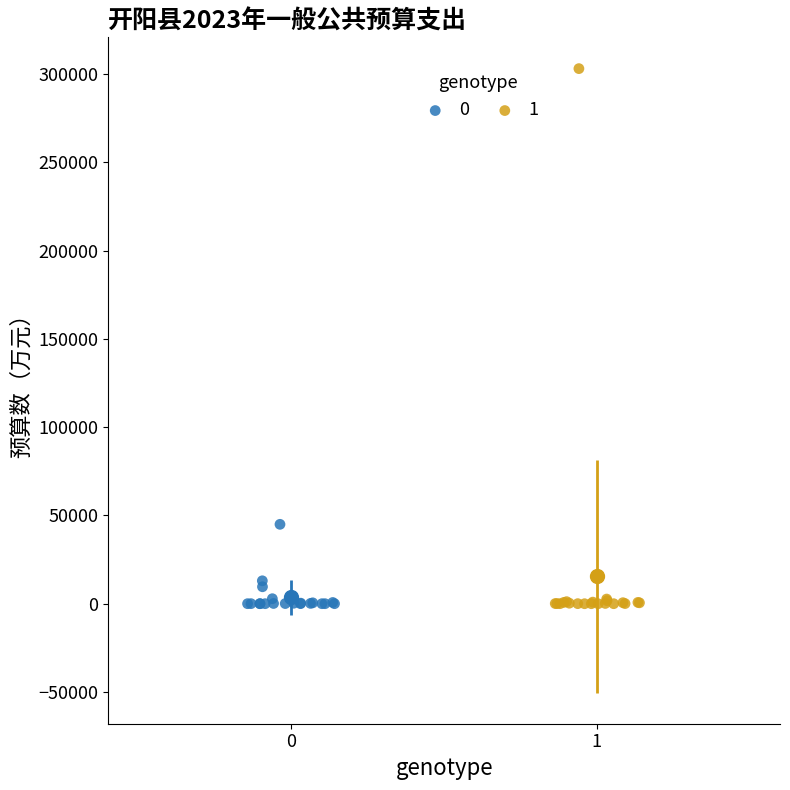

Which series reaches the maximum Y coordinate?

1